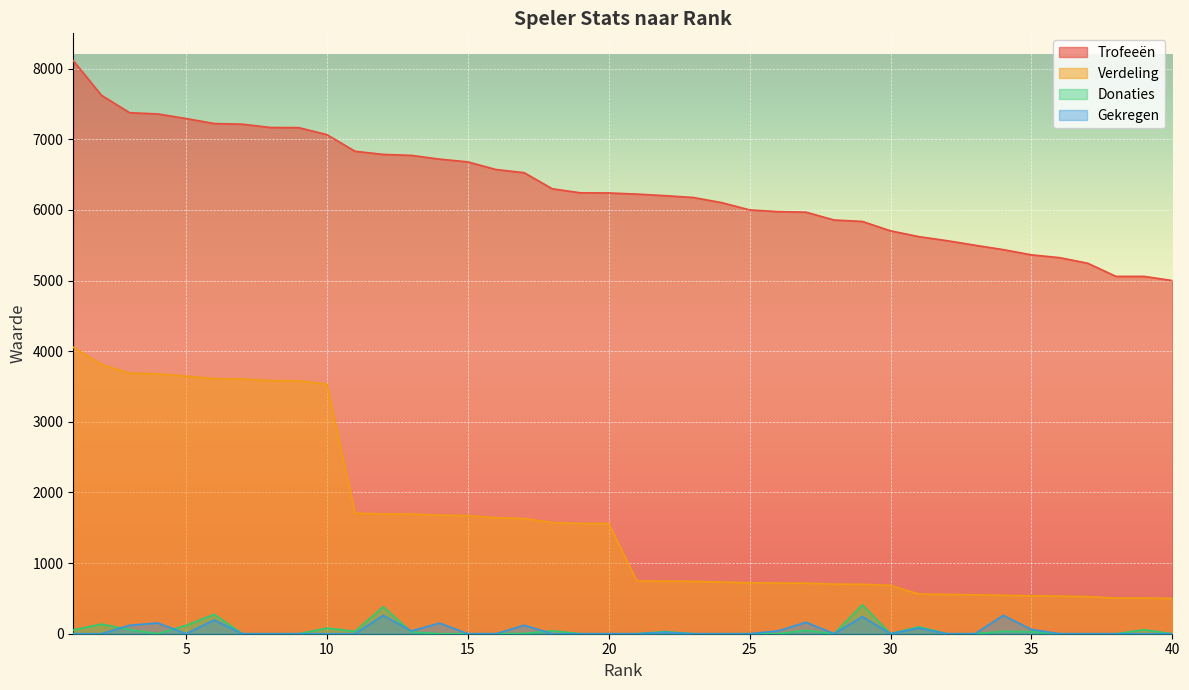

Reading left to right, what are all the values shown in this chart?

Trofeeën: 1=8113	2=7623	3=7376	4=7359	5=7294	6=7223	7=7214	8=7167	9=7165	10=7066	11=6830	12=6786	13=6772	14=6719	15=6680	16=6572	17=6527	18=6299	19=6242	20=6240	21=6224	22=6202	23=6176	24=6104	25=6000	26=5976	27=5968	28=5857	29=5837	30=5704	31=5622	32=5565	33=5500	34=5438	35=5364	36=5324	37=5245	38=5059	39=5059	40=5000
Verdeling: 1=4056	2=3811	3=3688	4=3679	5=3647	6=3611	7=3607	8=3583	9=3582	10=3533	11=1707	12=1696	13=1693	14=1679	15=1670	16=1643	17=1631	18=1574	19=1560	20=1560	21=746	22=744	23=741	24=732	25=720	26=717	27=716	28=702	29=700	30=684	31=562	32=556	33=550	34=543	35=536	36=532	37=524	38=505	39=505	40=500
Donaties: 1=54	2=136	3=58	4=0	5=117	6=274	7=0	8=0	9=0	10=79	11=33	12=382	13=24	14=0	15=0	16=0	17=3	18=41	19=0	20=0	21=0	22=30	23=0	24=0	25=0	26=0	27=48	28=0	29=408	30=0	31=97	32=0	33=0	34=34	35=27	36=0	37=0	38=0	39=56	40=0
Gekregen: 1=0	2=0	3=120	4=152	5=0	6=195	7=0	8=0	9=0	10=0	11=0	12=260	13=40	14=150	15=0	16=0	17=120	18=0	19=0	20=0	21=0	22=20	23=0	24=0	25=0	26=40	27=162	28=0	29=242	30=0	31=80	32=0	33=0	34=260	35=60	36=0	37=0	38=0	39=0	40=0